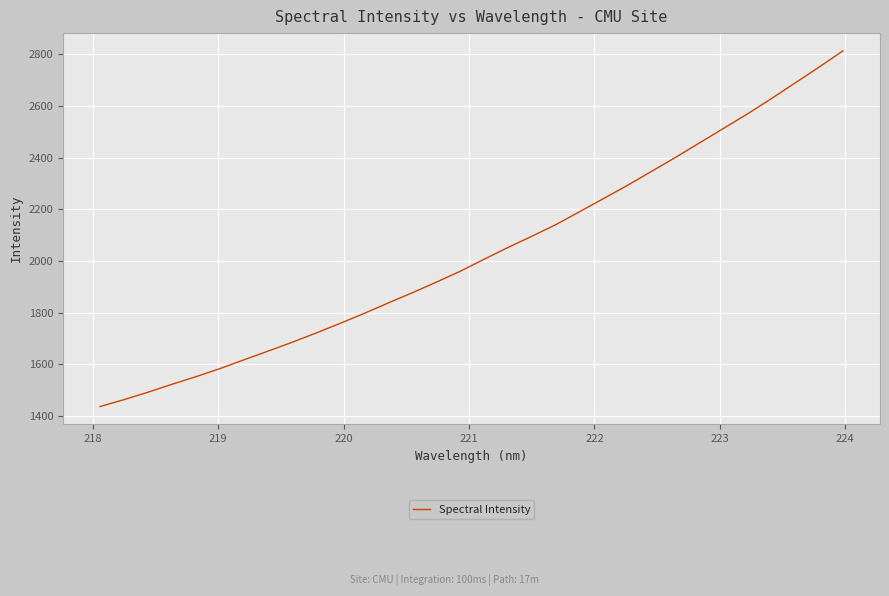

What is the difference between the maximum and minimum values?

1375.8